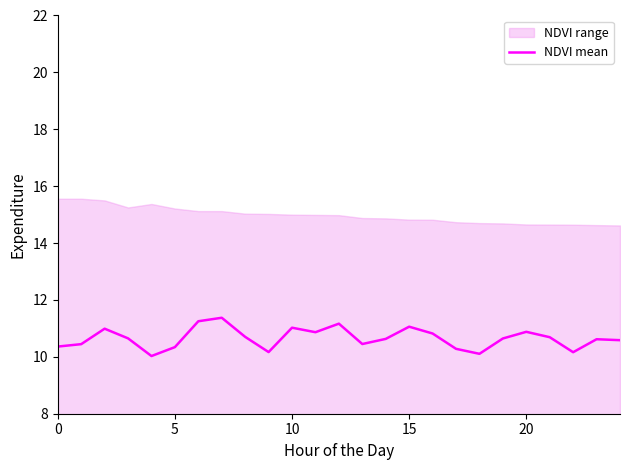

What is the lowest value of the NDVI mean series?

10.0